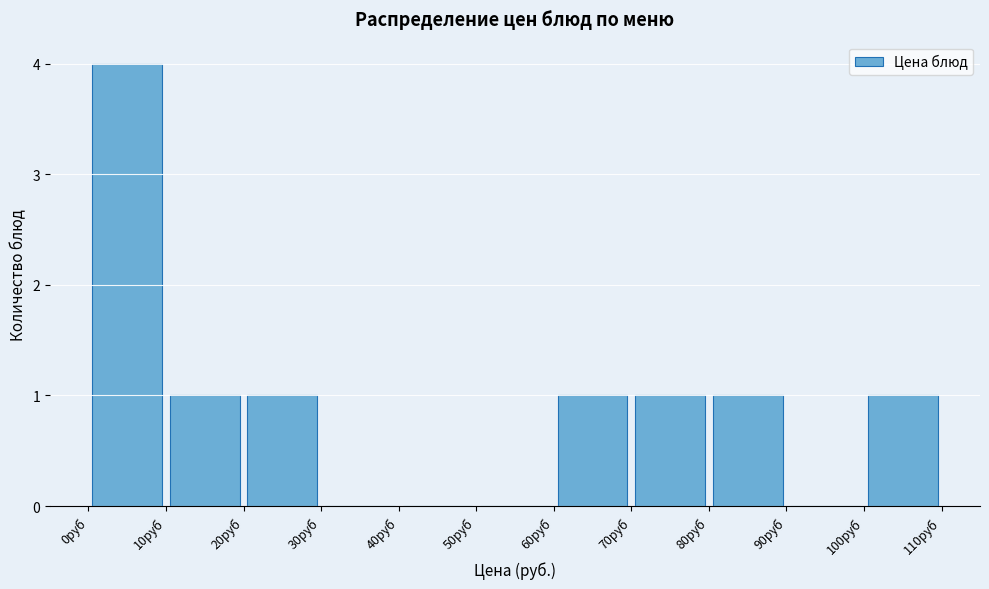

Reading left to right, list every bar in this chart as the range it spans on the x-axis followed by its height. The values are not printed on the chart, so give them approximately, as read against the axis.

0 to 10: 4
10 to 20: 1
20 to 30: 1
30 to 40: 0
40 to 50: 0
50 to 60: 0
60 to 70: 1
70 to 80: 1
80 to 90: 1
90 to 100: 0
100 to 110: 1